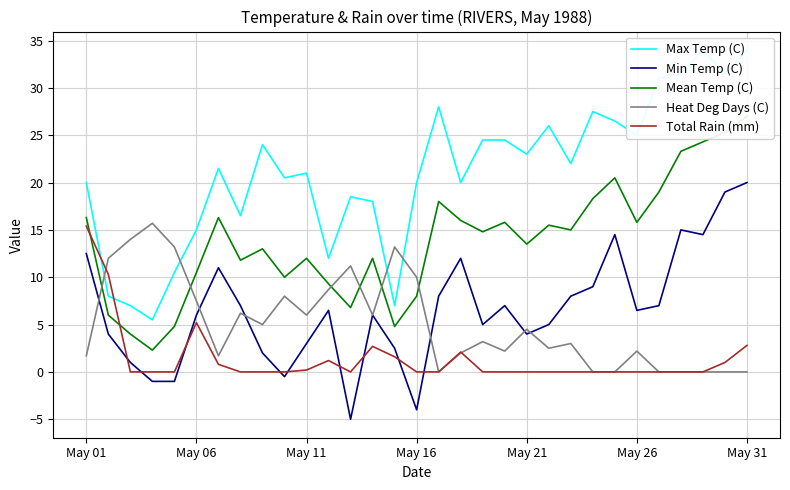

The Heat Deg Days (C) series shows 11.2 at 12. True or false?

True